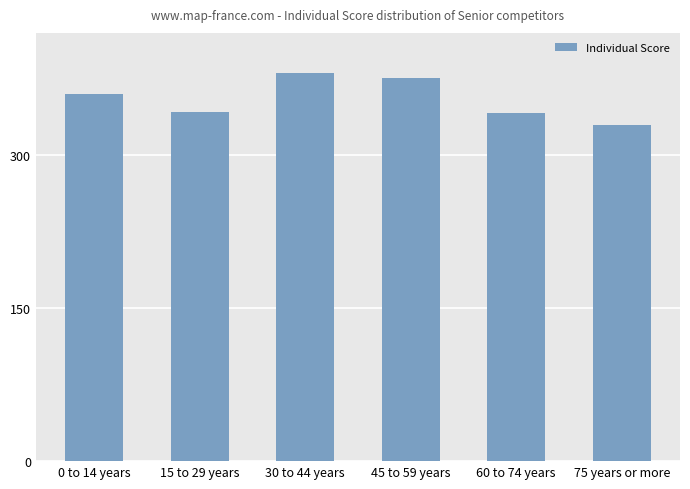

Approximately how many times larger is the value at 0 to 14 years compared to 60 to 74 years?

1.1